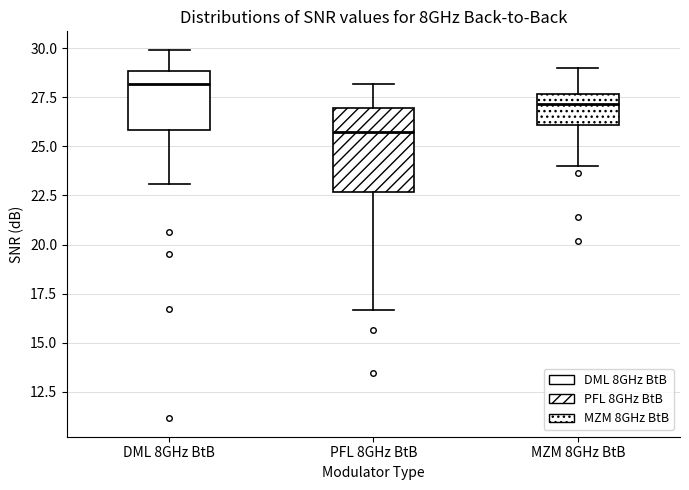

Where is the upper edge of the box for MZM 8GHz BtB on the y-axis? The values are not printed on the chart, so give them approximately, as read against the axis.

27.5